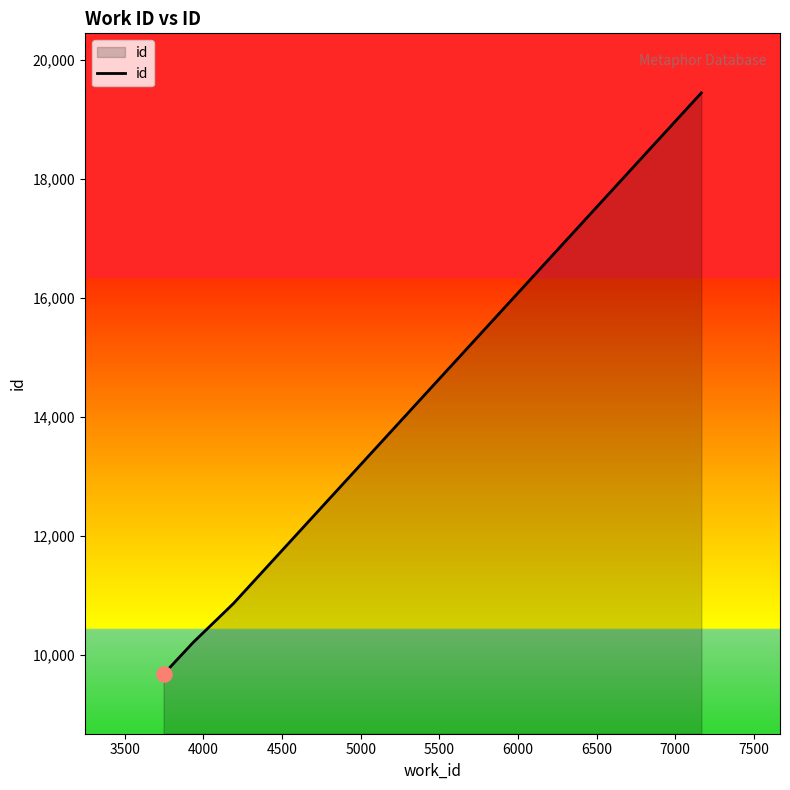

What is the greatest value displayed?

19447